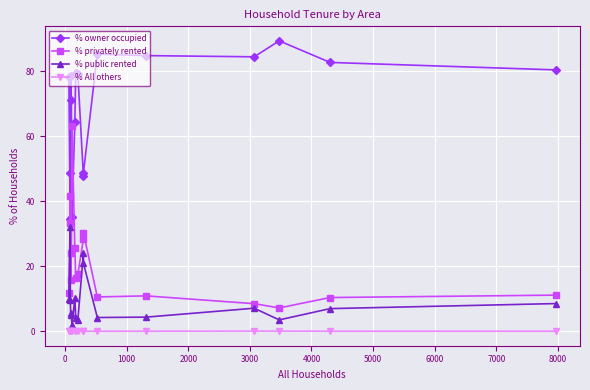

How many series are shown in this chart?

4